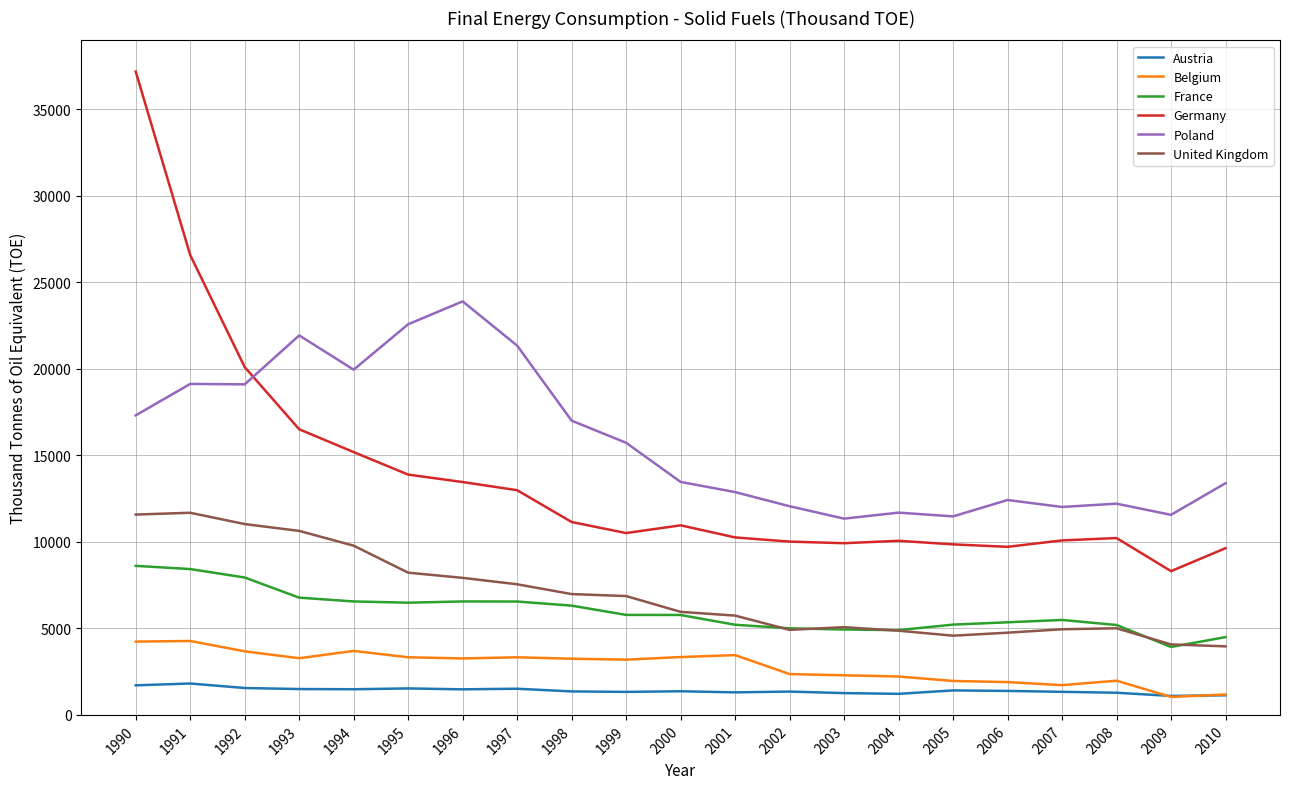

What is the highest value of the United Kingdom series?

11684